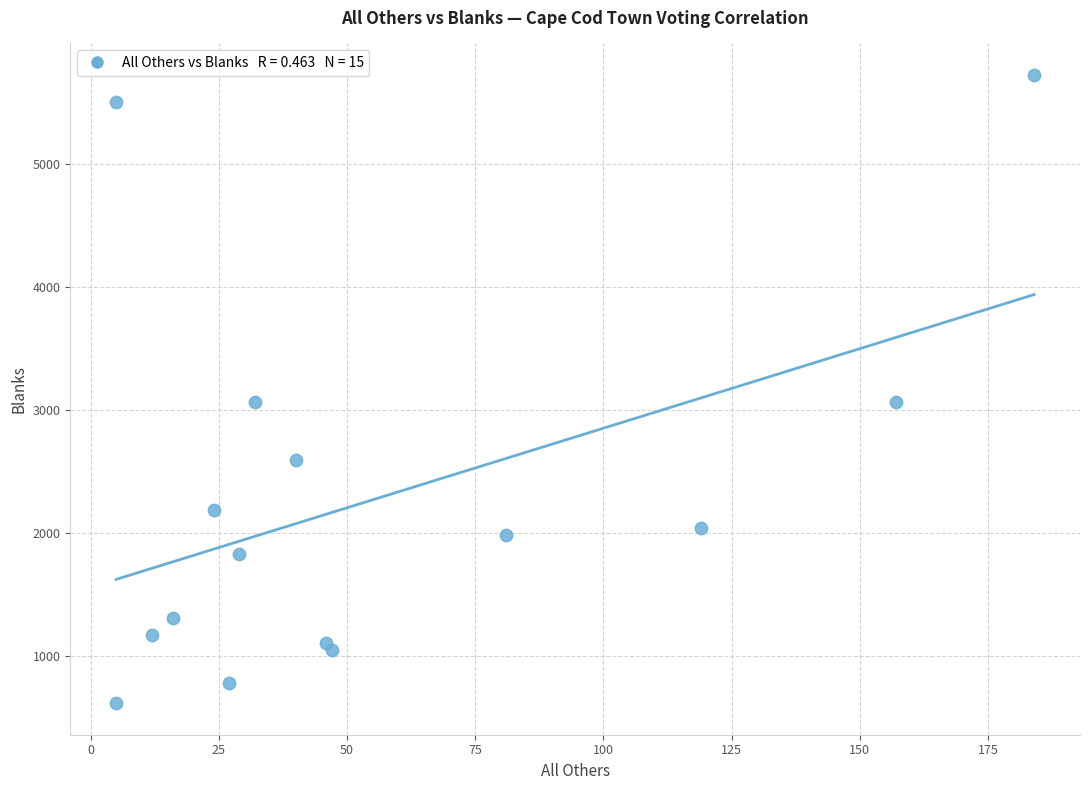

What is the range of Y values (max minus min)?

5105